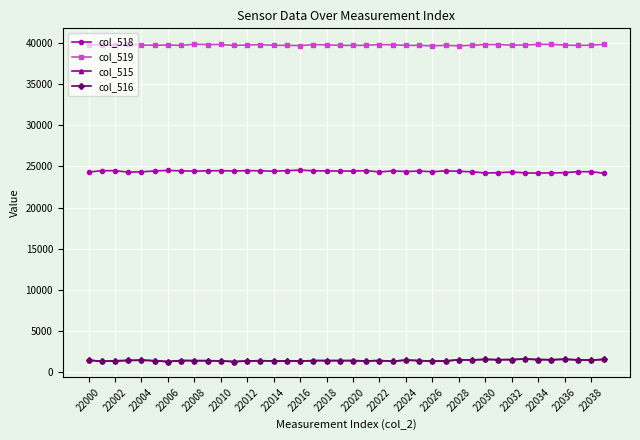

At how many categories does at least one series exceed 26686?

40